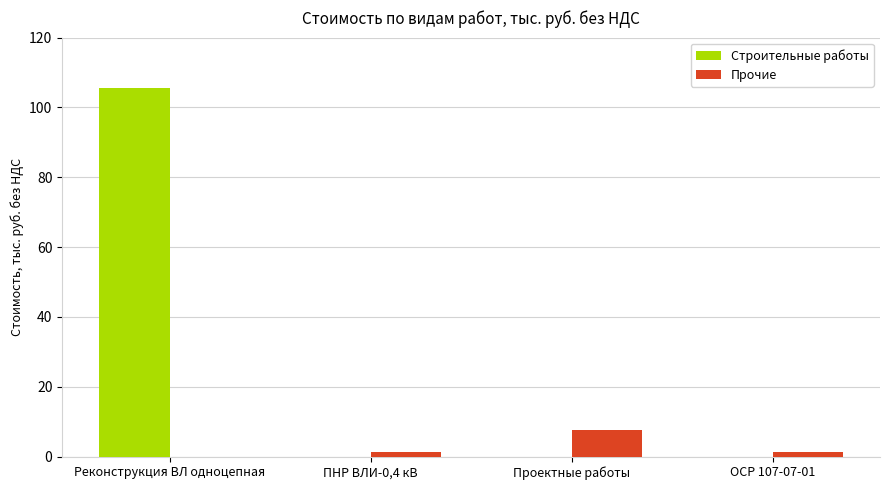

What is the sum of the Прочие values at Проектные работы and ОСР 107-07-01?

8.8